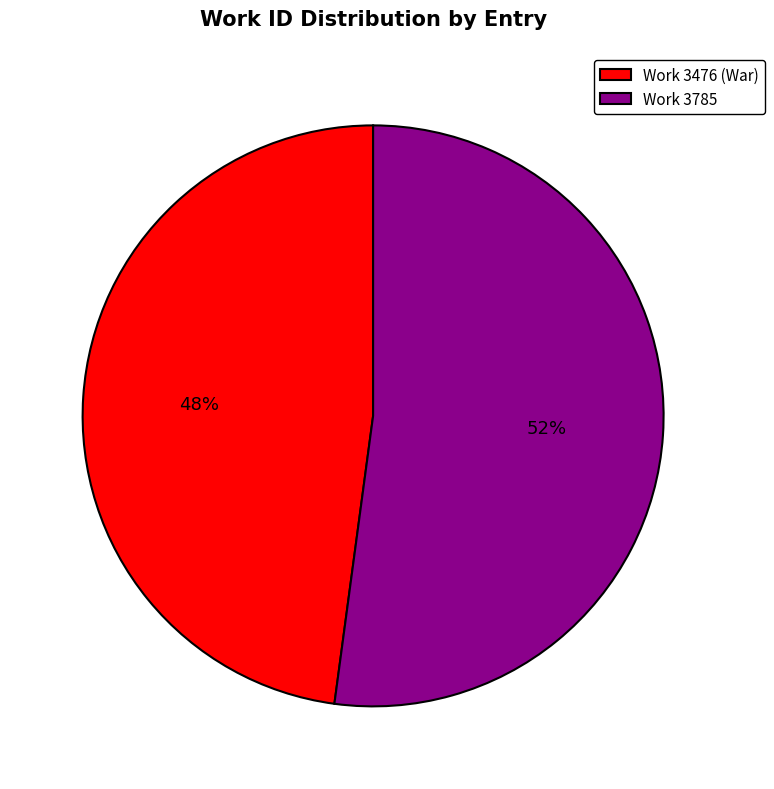

To the nearest percent, what portion does Work 3476 (War) represent?

48%